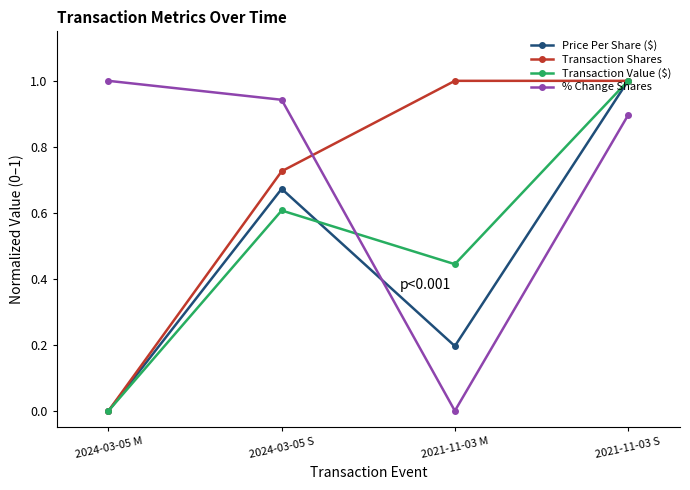

What is the sum of the Transaction Shares values at 2021-11-03 M and 2024-03-05 M?

1.0